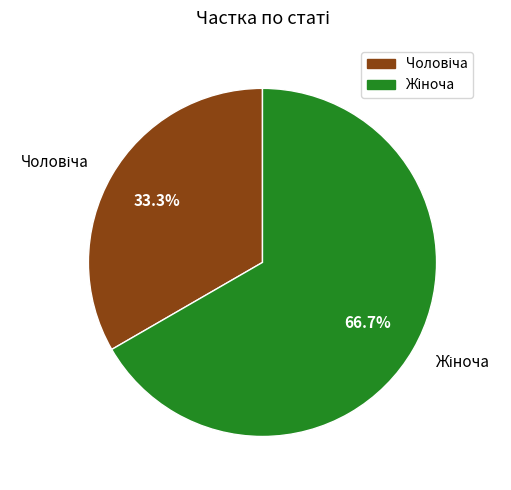

Is there any slice that represents more than half of the pie?

Yes